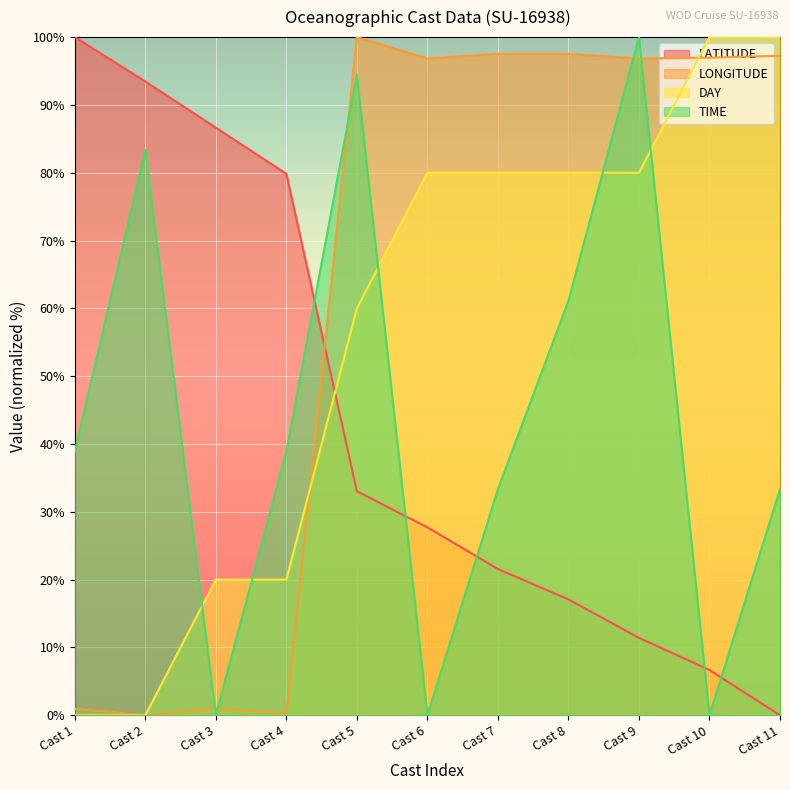

What is the difference between the maximum and minimum values in the TIME series?

100.0